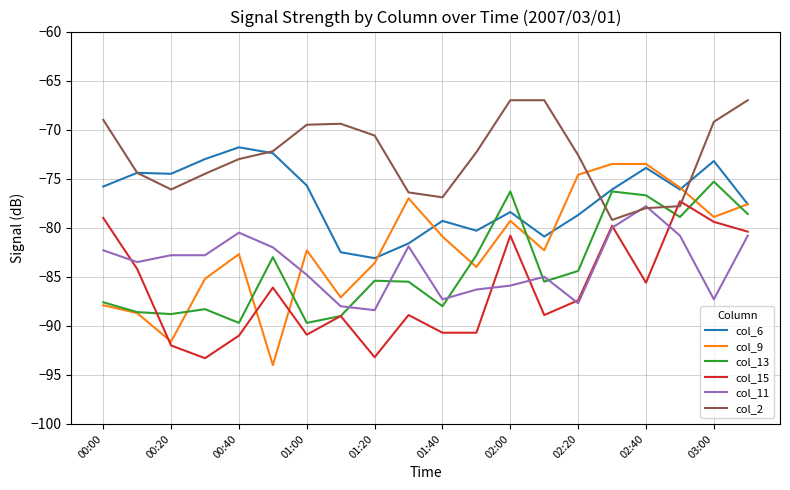

True or false: col_9 and col_2 intersect in this chart.

True